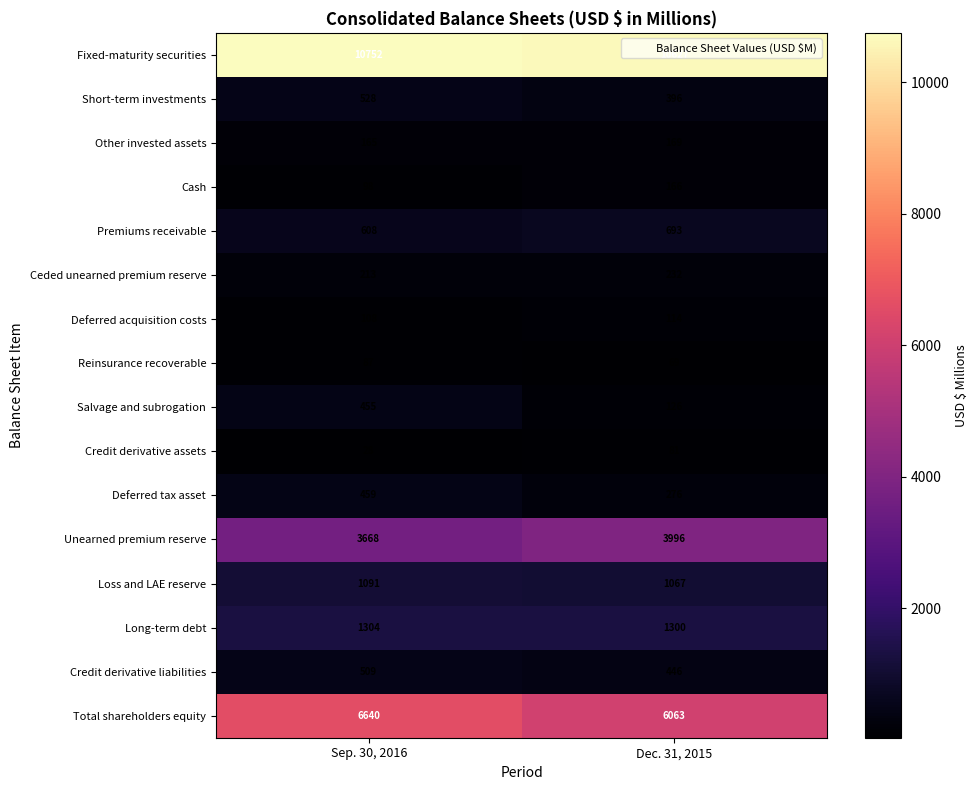

Rank the series by their maximum value, from lowest to highest.

Credit derivative assets, Reinsurance recoverable, Deferred acquisition costs, Cash, Other invested assets, Ceded unearned premium reserve, Salvage and subrogation, Deferred tax asset, Credit derivative liabilities, Short-term investments, Premiums receivable, Loss and LAE reserve, Long-term debt, Unearned premium reserve, Total shareholders equity, Fixed-maturity securities